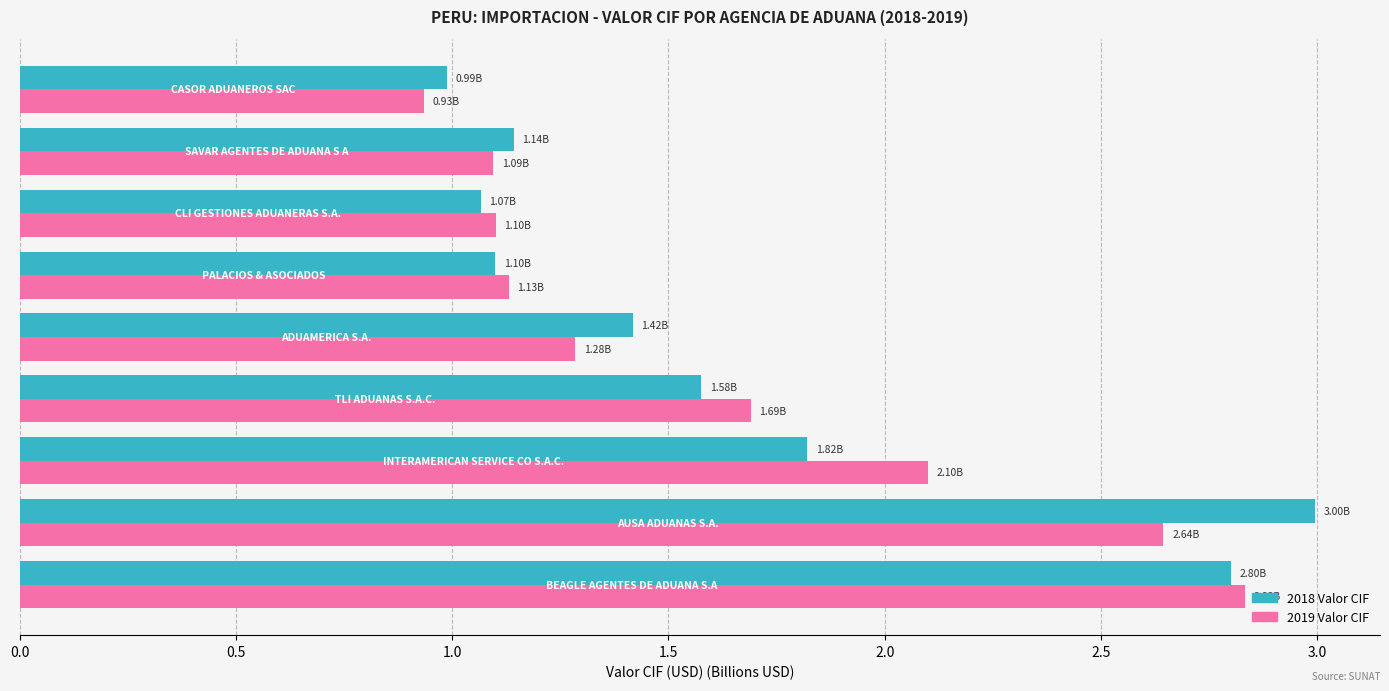

What is the difference between the maximum and second lowest values in the 2018 Valor CIF series?

1.9